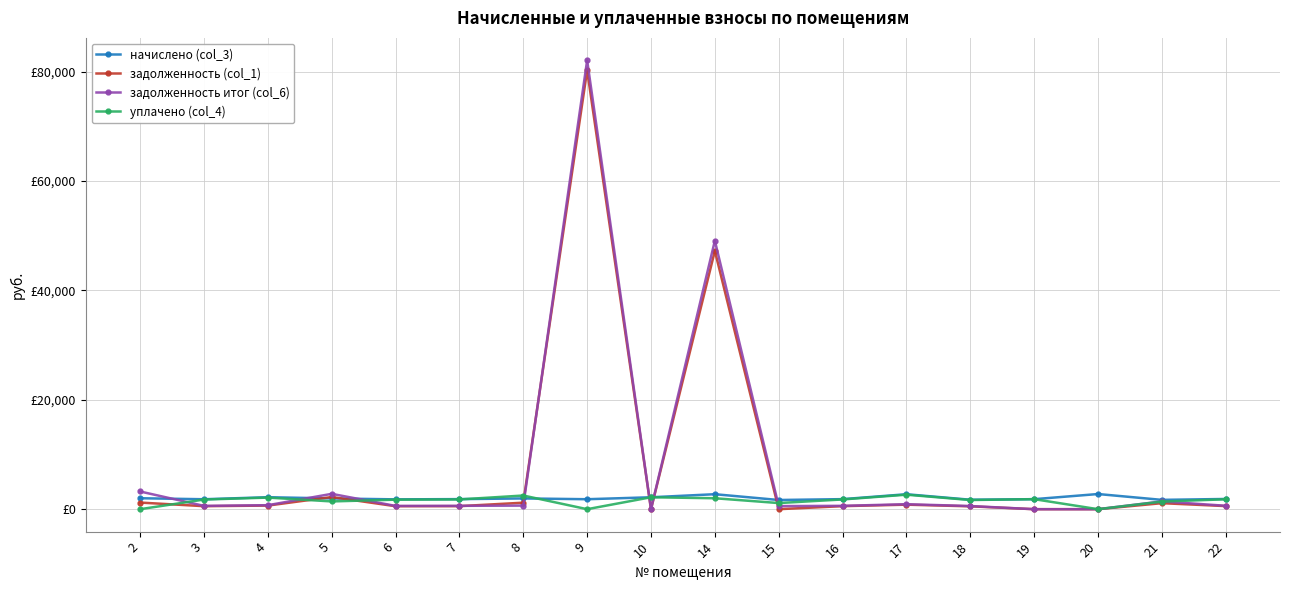

What are all the series names shown in the legend?

начислено (col_3), задолженность (col_1), задолженность итог (col_6), уплачено (col_4)